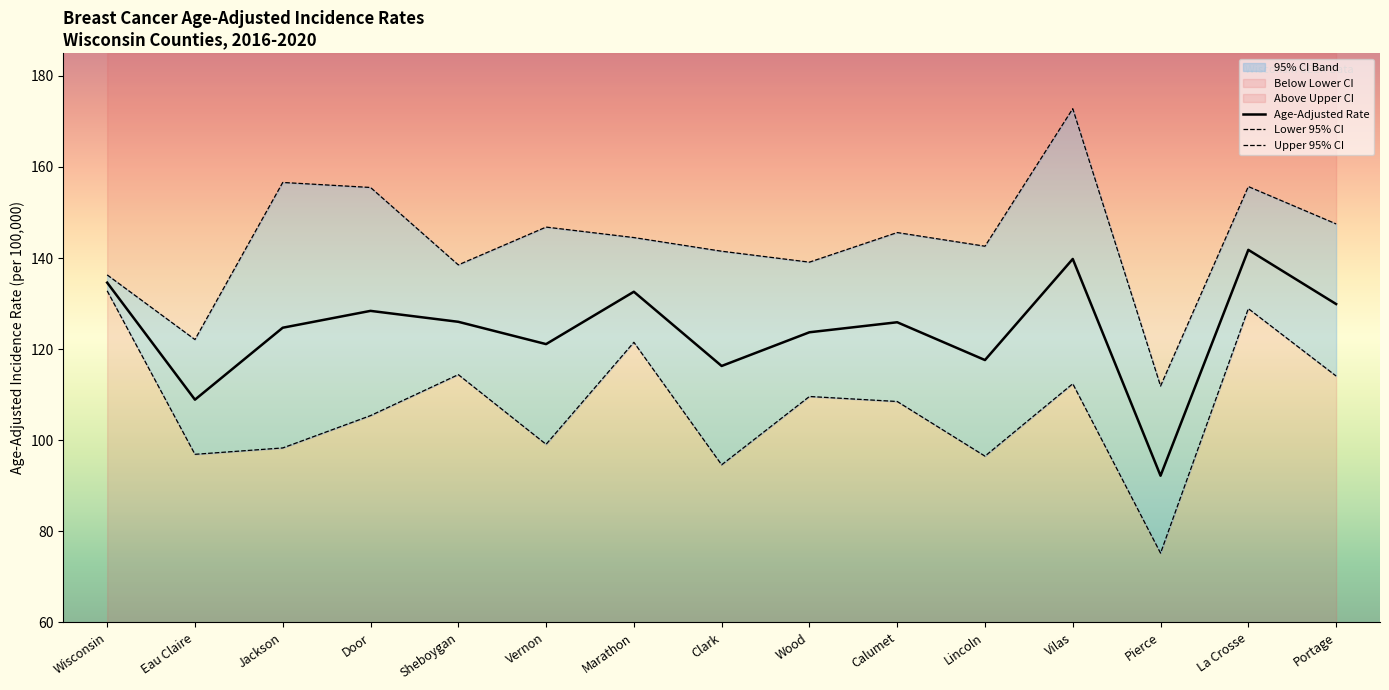

What is the minimum value shown in the chart?

75.2